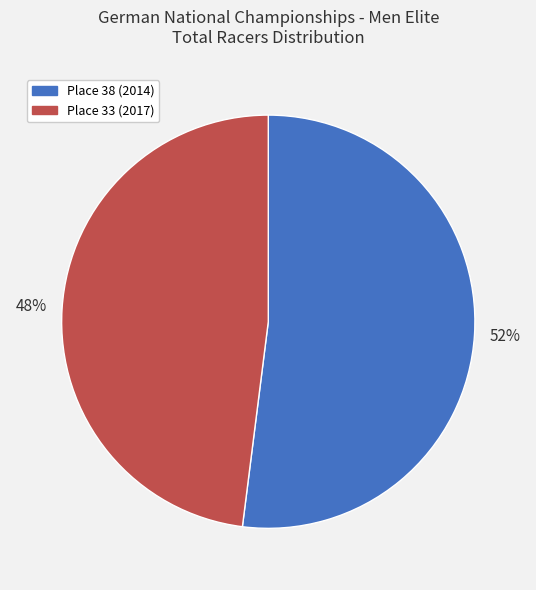

To the nearest percent, what is the difference between the largest and smallest slice percentages?

4%